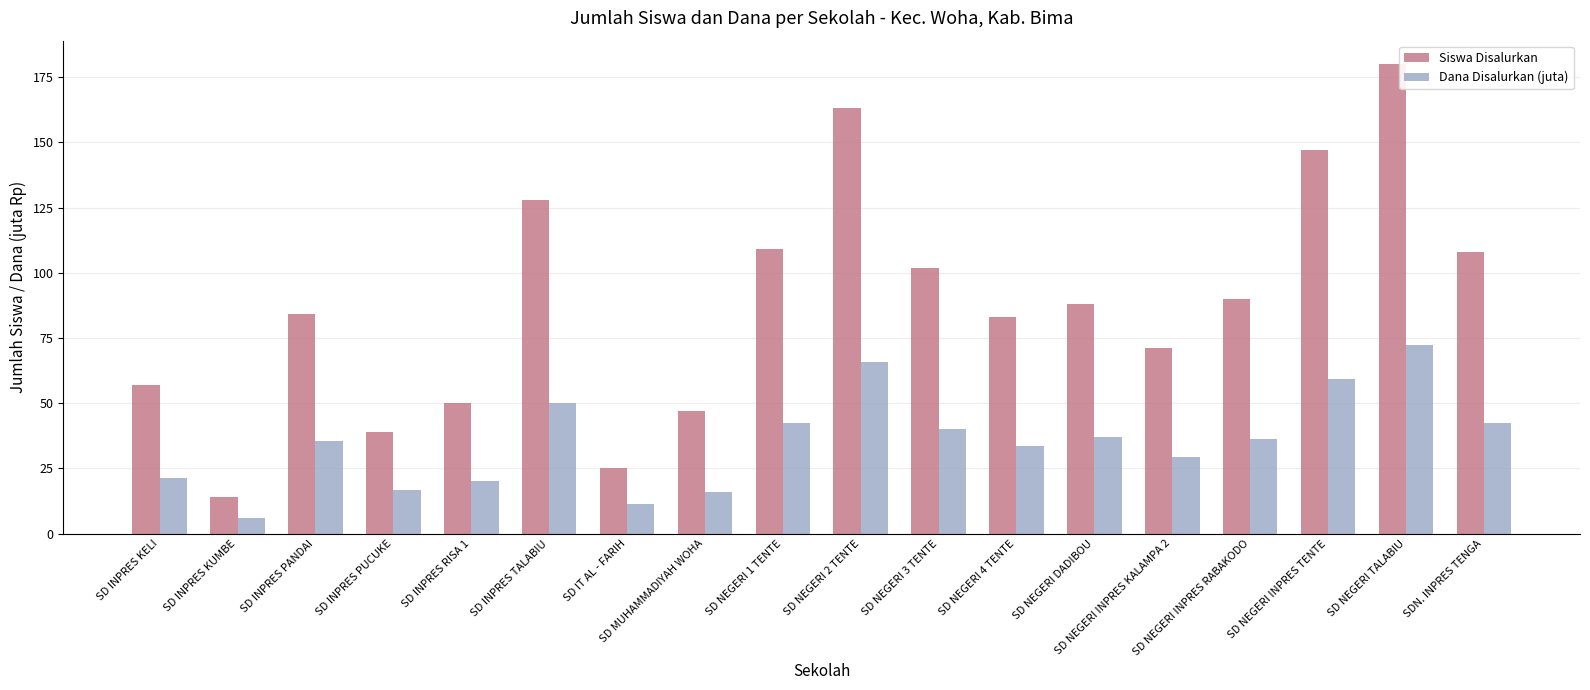

At which label does Siswa Disalurkan reach its minimum?

SD INPRES KUMBE